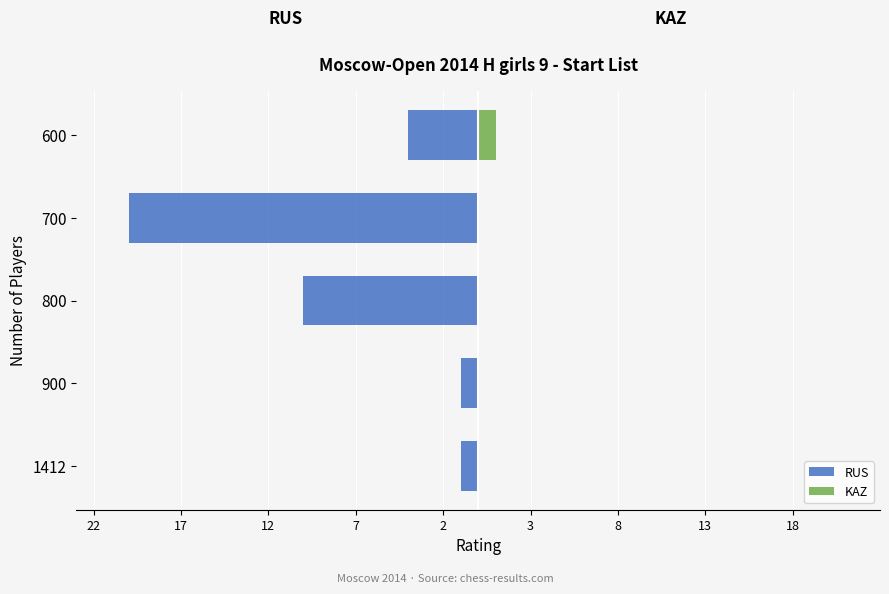

True or false: RUS has a value of -1 at 900.

True